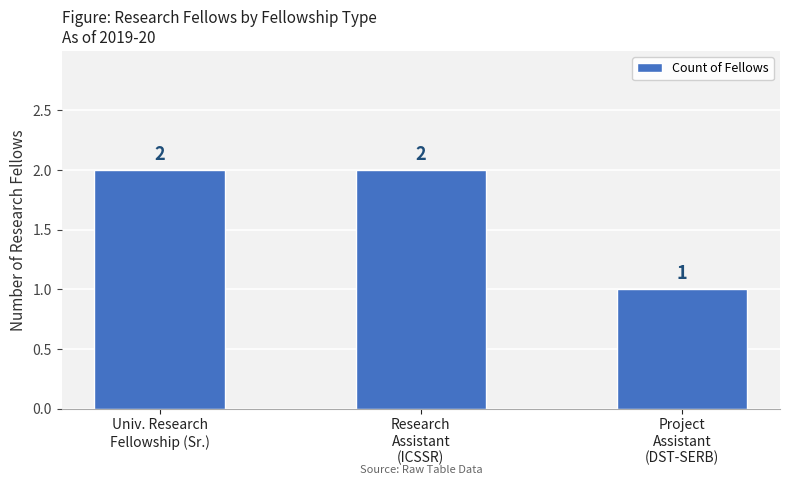

How many values are between 1 and 2?

3